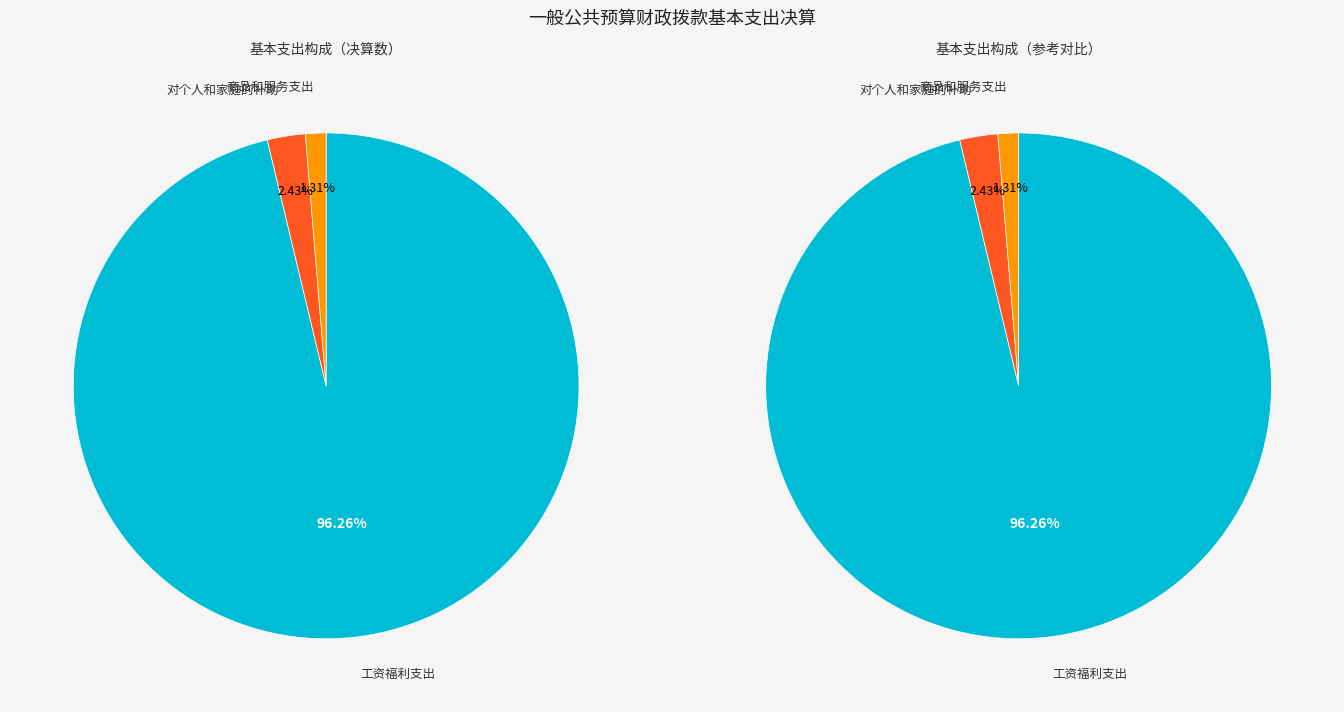

How many slices are in this pie chart?

3